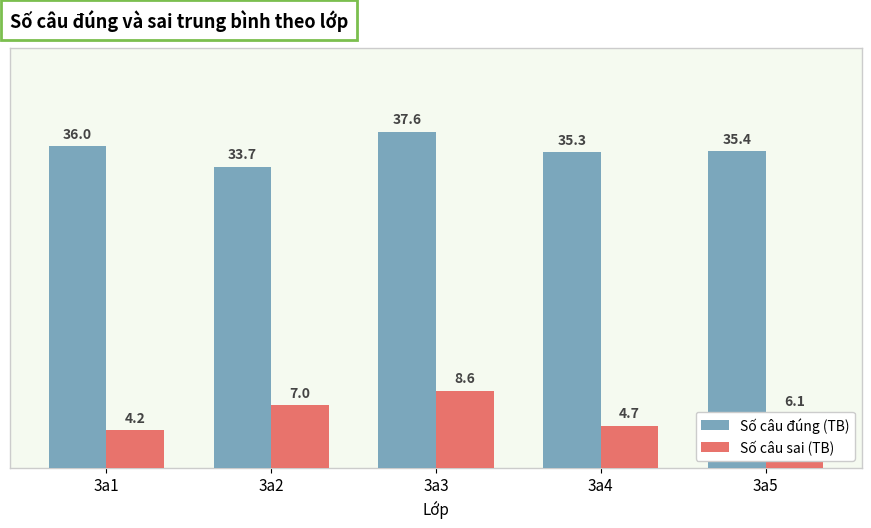

List the series in order of their peak value, highest first.

Số câu đúng (TB), Số câu sai (TB)